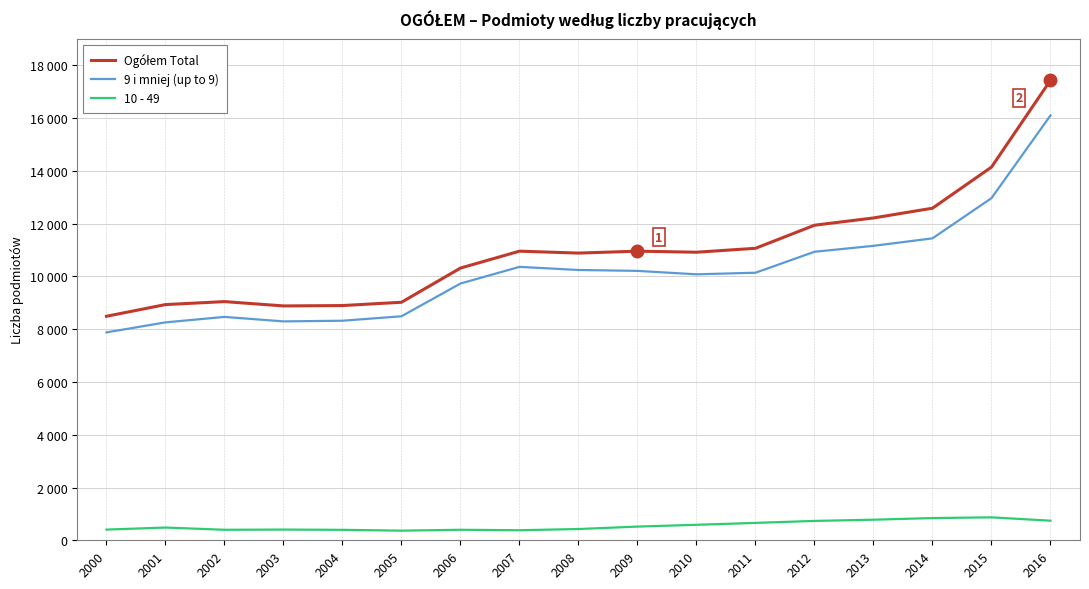

True or false: 10 - 49 and Ogółem Total cross at least once.

False